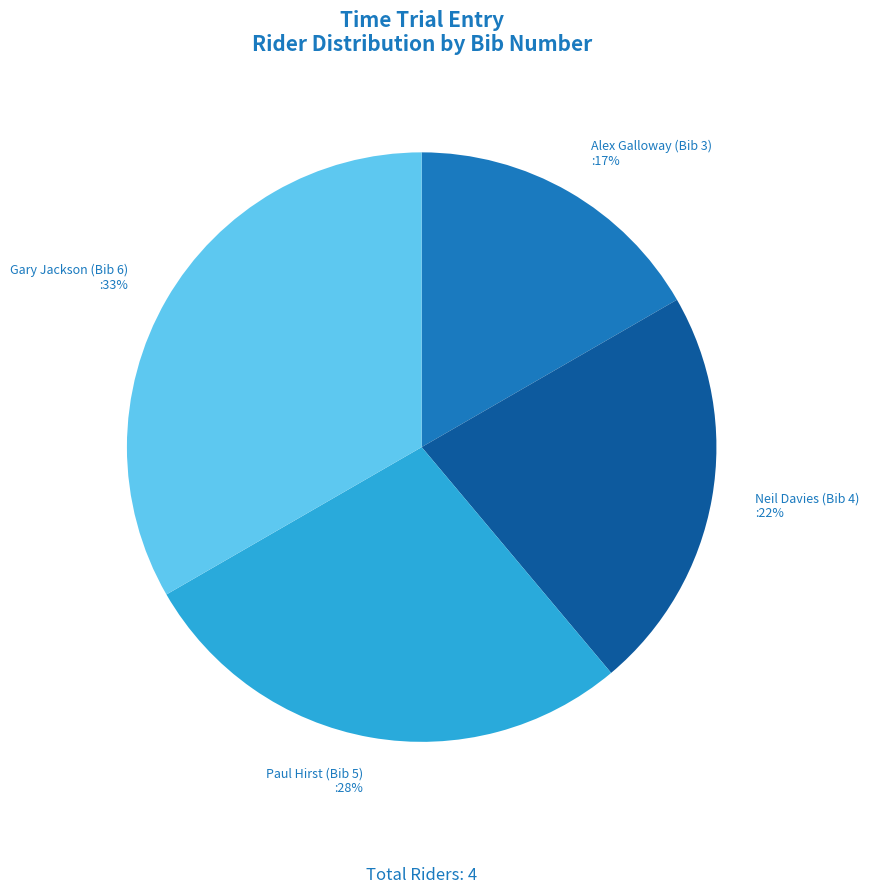

The Paul Hirst (Bib 5) slice represents 28% of the pie. True or false?

True